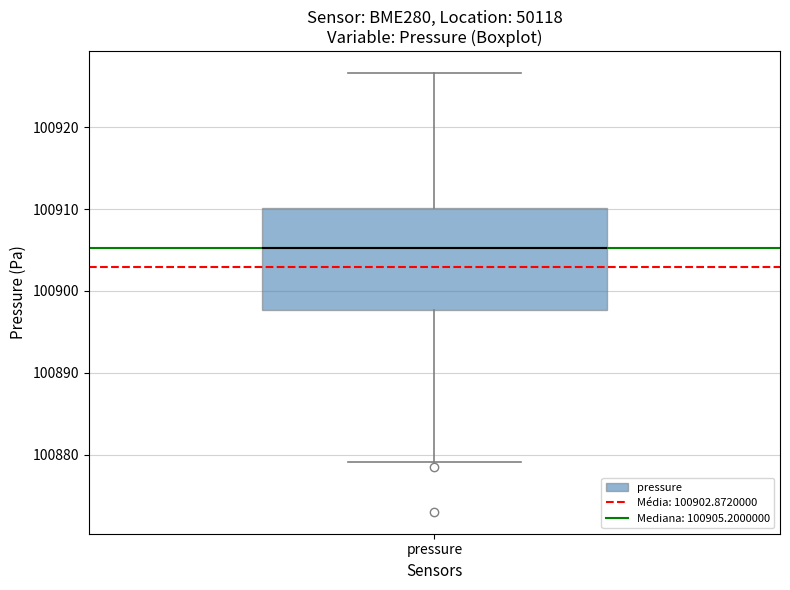

Where does the upper whisker of the box for pressure end on the y-axis? The values are not printed on the chart, so give them approximately, as read against the axis.

100927